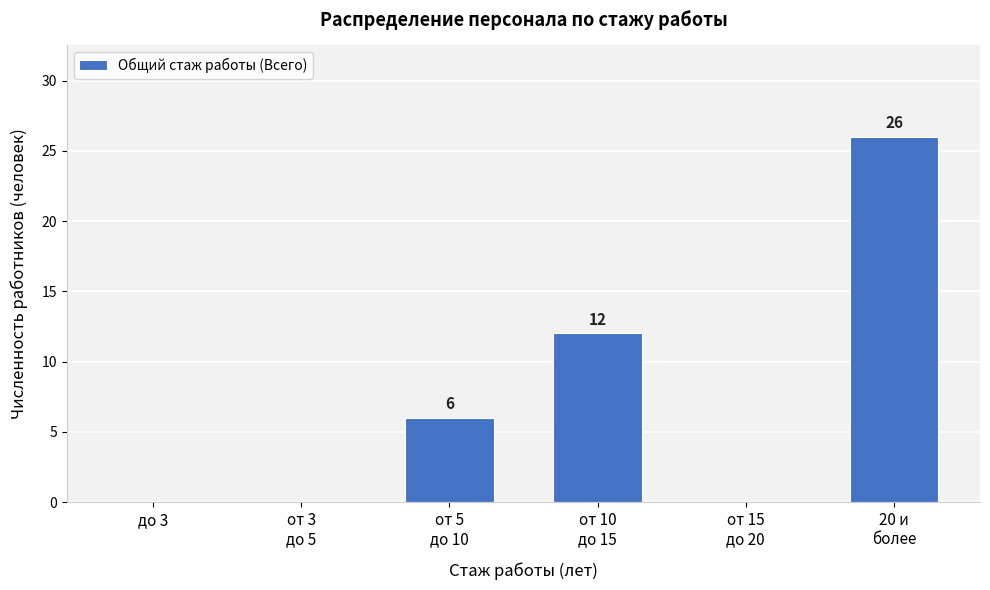

What is the maximum value shown in the chart?

26